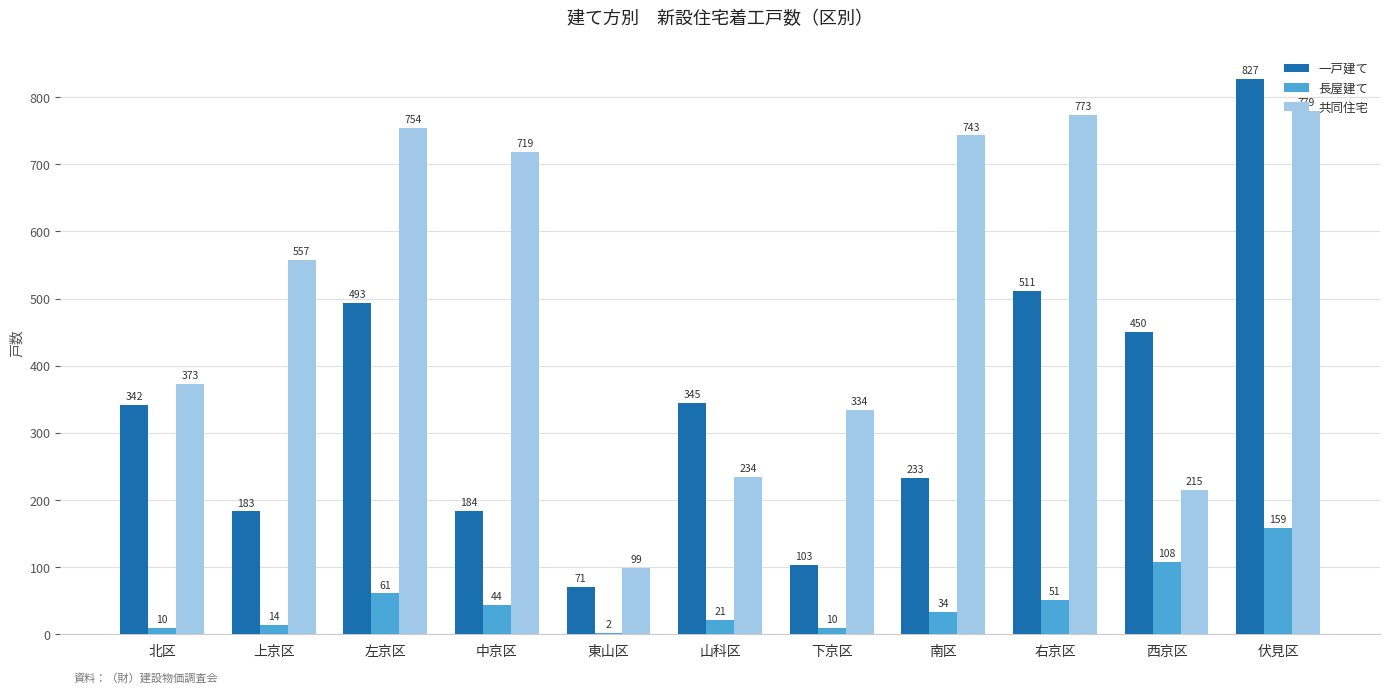

Does the chart contain stacked bars?

No